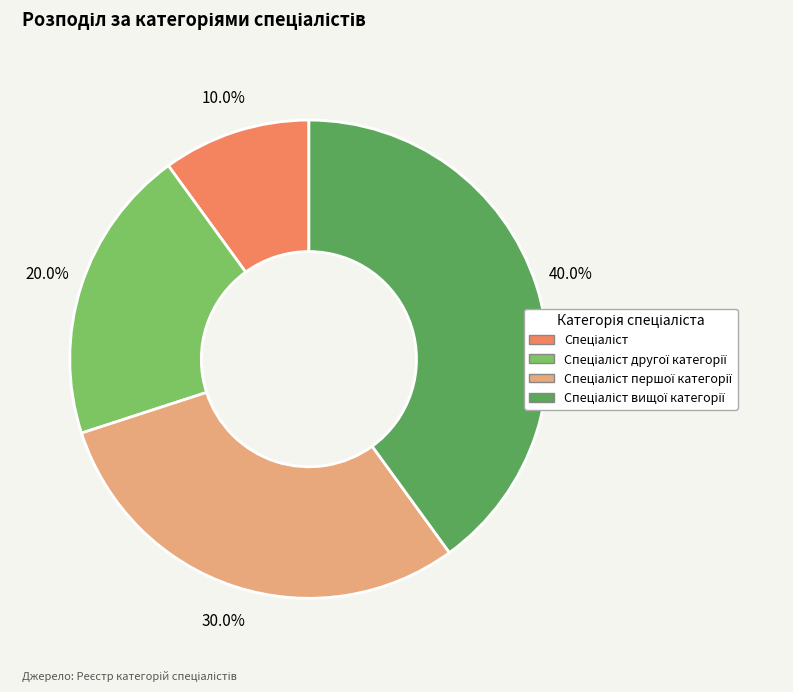

Is there a majority slice in this chart?

No